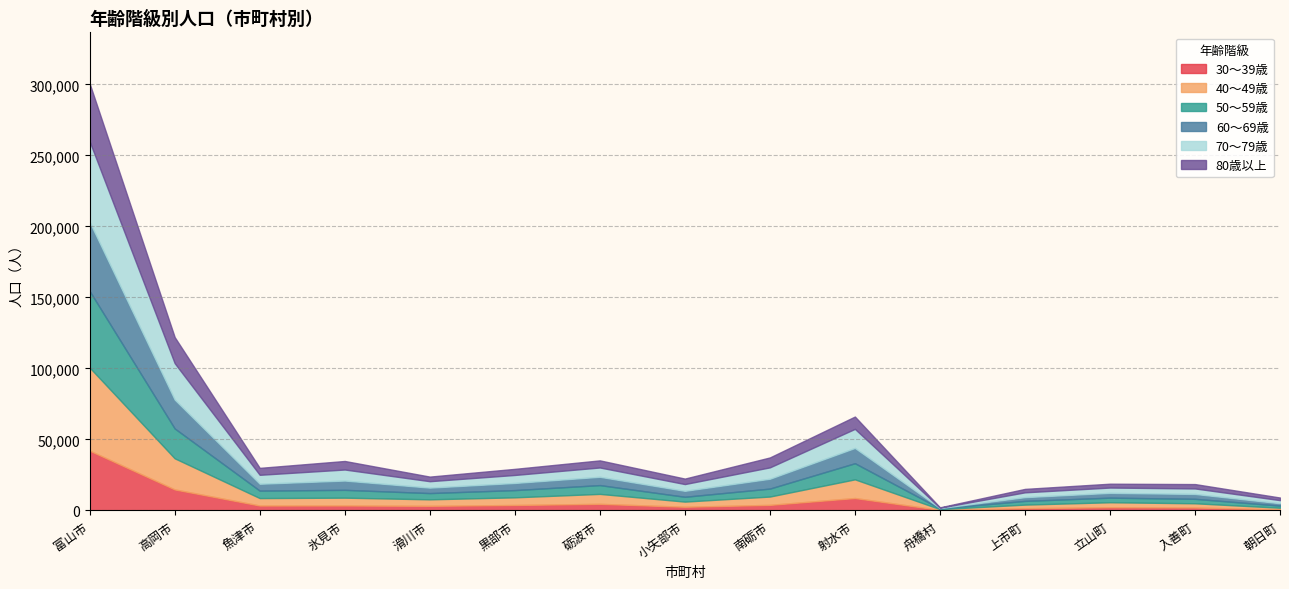

At which label does 60～69歳 first exceed 4852?

富山市